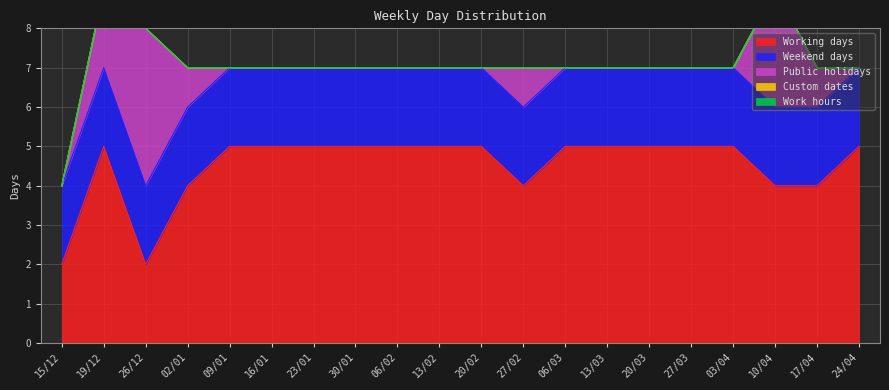

What is the spread (max minus min) of values at 19/12?

5